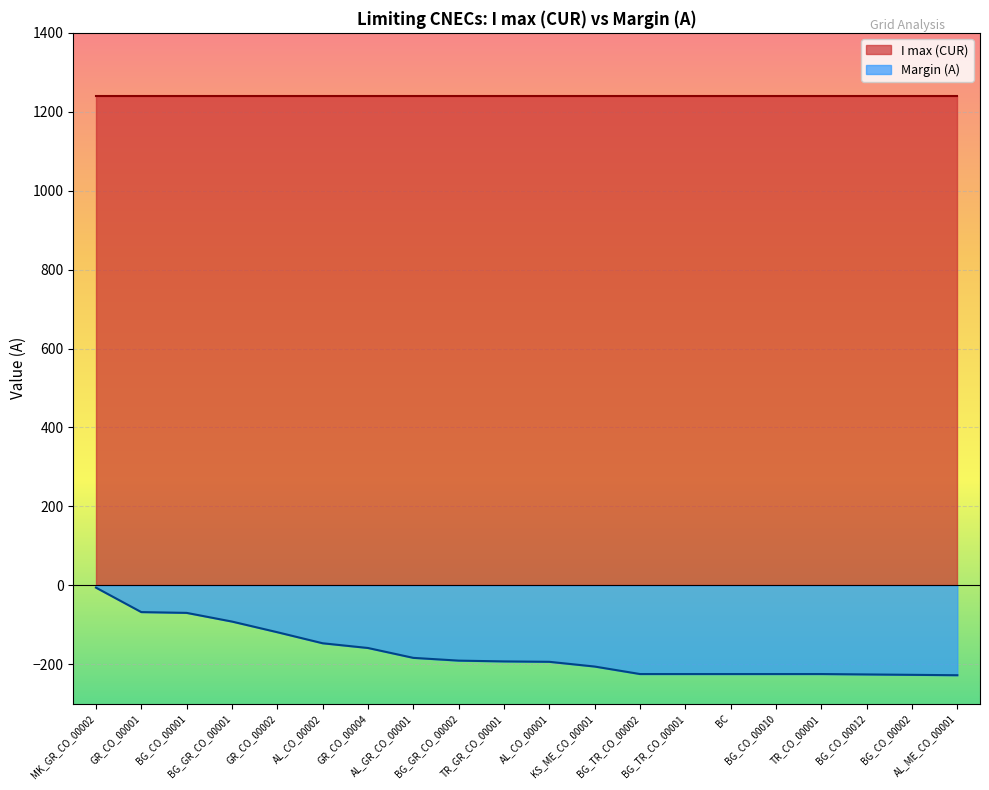

The value at BG_TR_CO_00001 is -374. True or false?

False